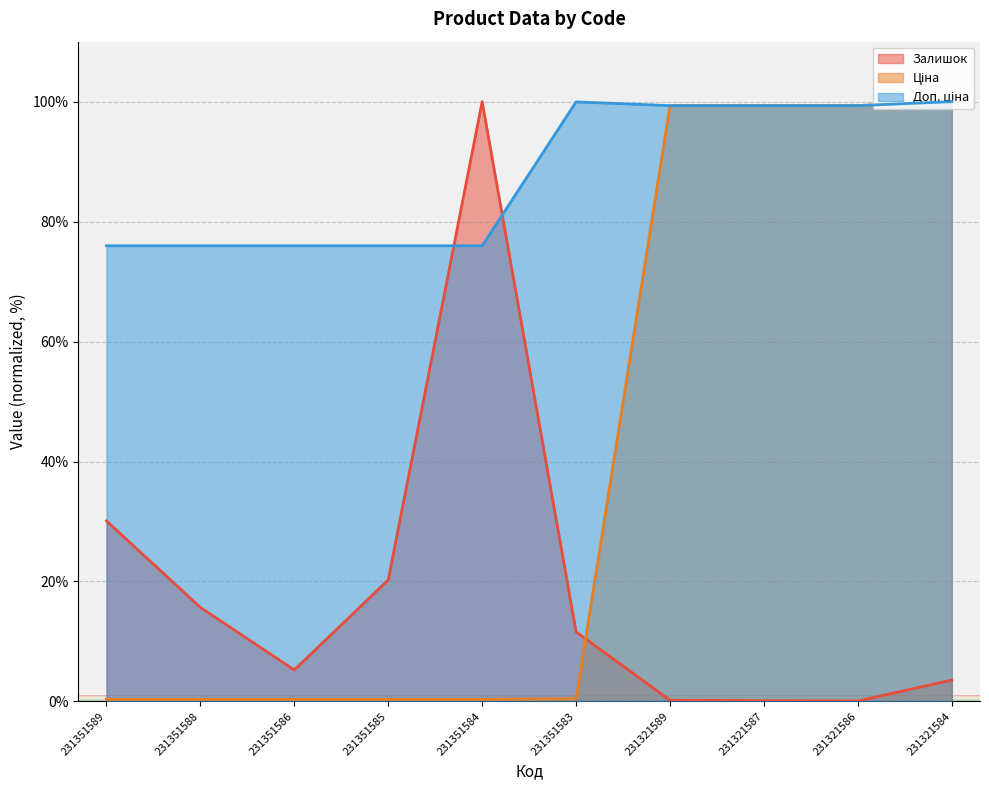

What is the sum of all Доп. ціна values?

877.8